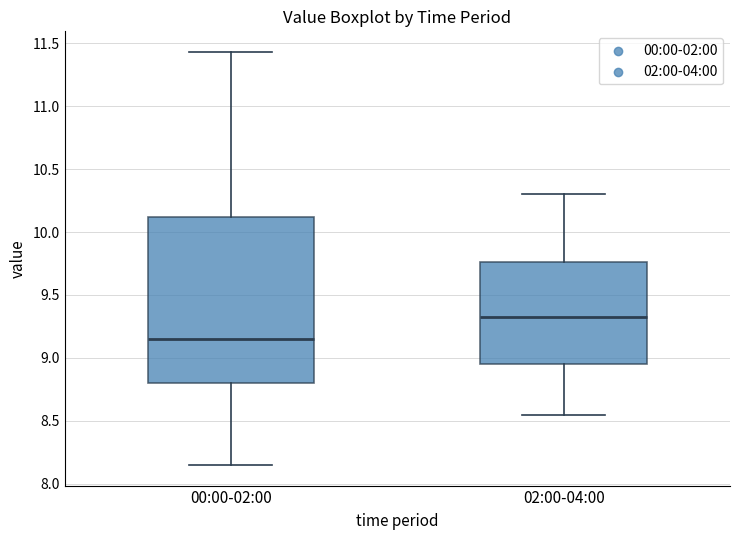

Reading left to right, read every box against the y-axis: the position of its median line, the range the box covers, and the ends of its whiskers. The values are not printed on the chart, so give them approximately, as read against the axis.

00:00-02:00: median 9.15, box 8.80 to 10.10, whiskers 8.15 to 11.45
02:00-04:00: median 9.35, box 8.95 to 9.75, whiskers 8.55 to 10.30